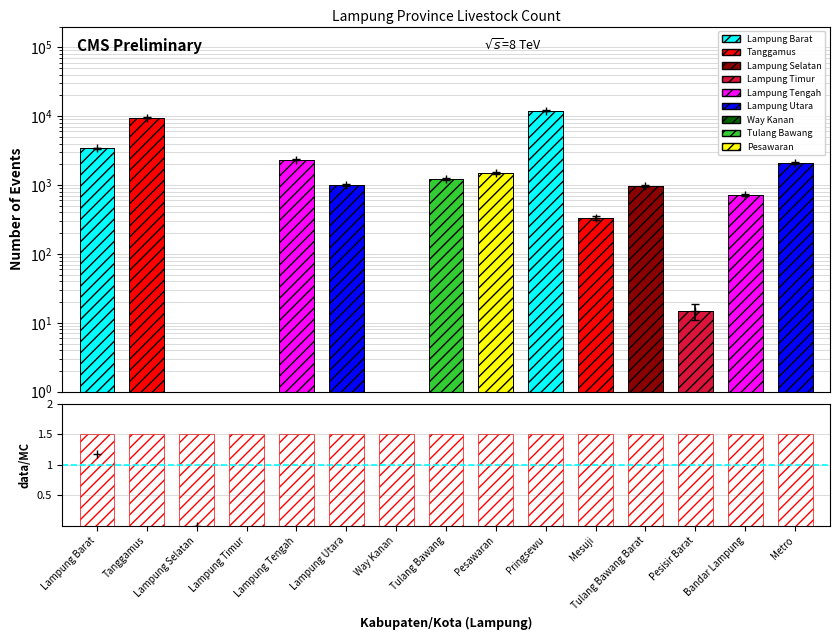

The value of ratio_band at Pesawaran is 2.1. True or false?

False